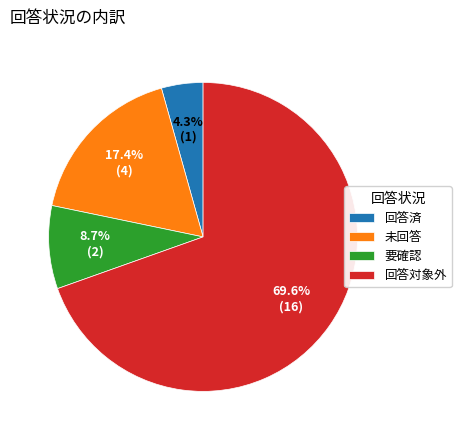

Which has a higher value, 要確認 or 未回答?

未回答